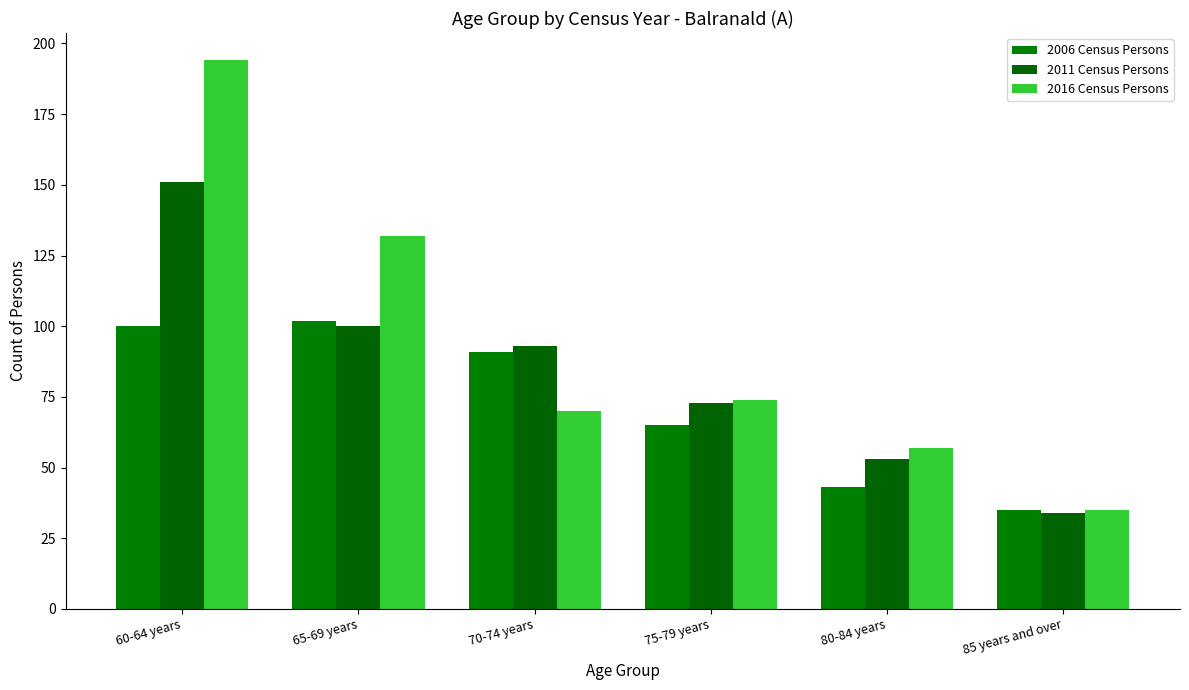

What is the spread (max minus min) of values at 75-79 years?

9